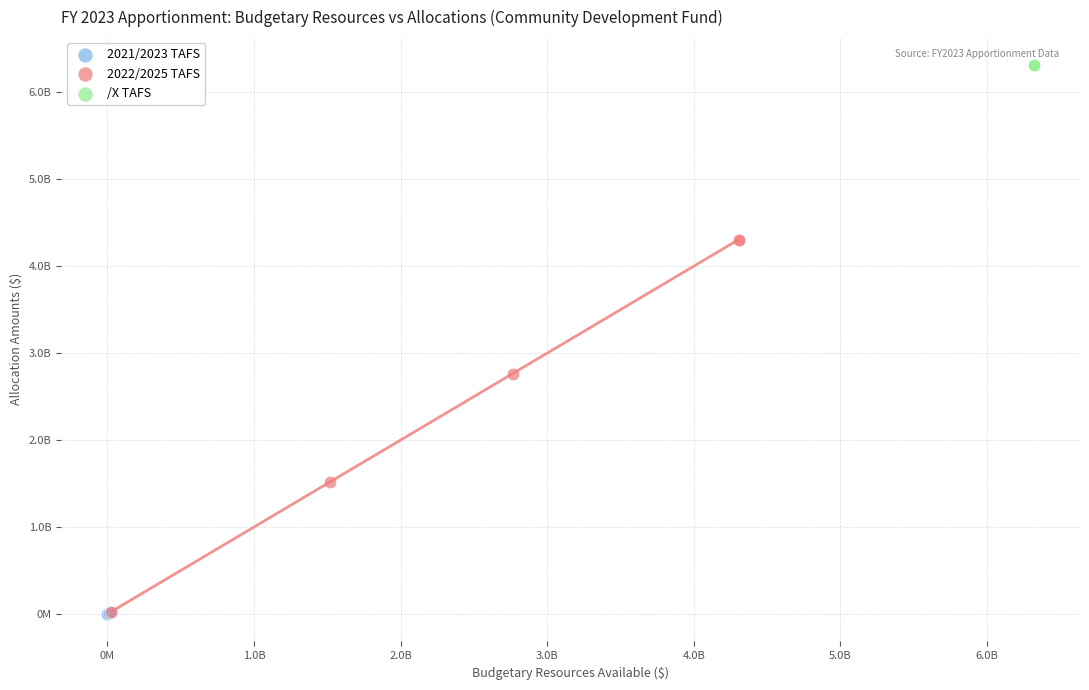

Which series reaches the maximum Y coordinate?

/X TAFS